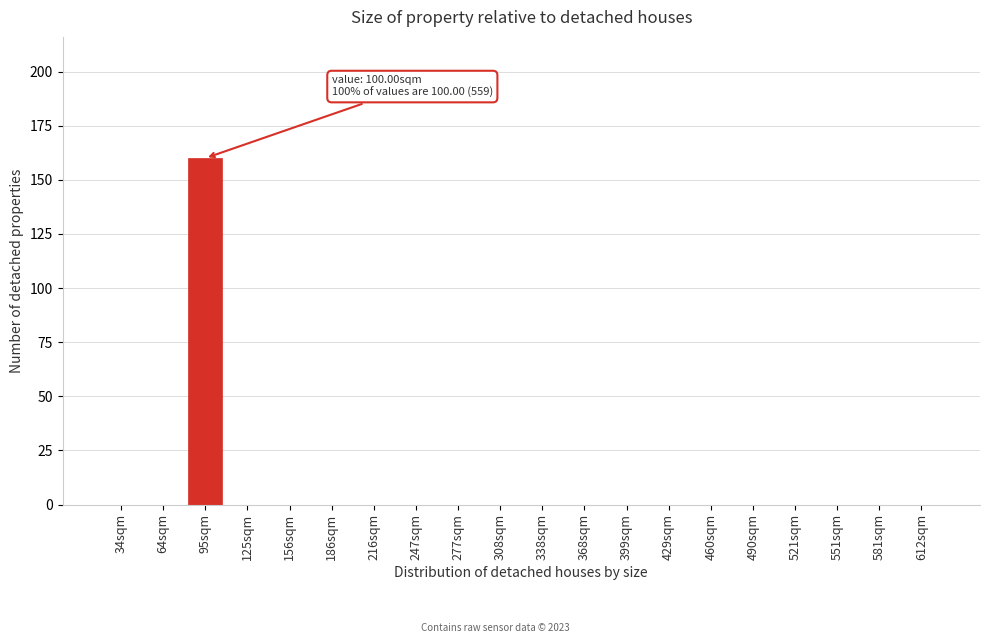

Reading left to right, transcribe all the data shown in this chart.

34sqm=0	64sqm=0	95sqm=160	125sqm=0	156sqm=0	186sqm=0	216sqm=0	247sqm=0	277sqm=0	308sqm=0	338sqm=0	368sqm=0	399sqm=0	429sqm=0	460sqm=0	490sqm=0	521sqm=0	551sqm=0	581sqm=0	612sqm=0